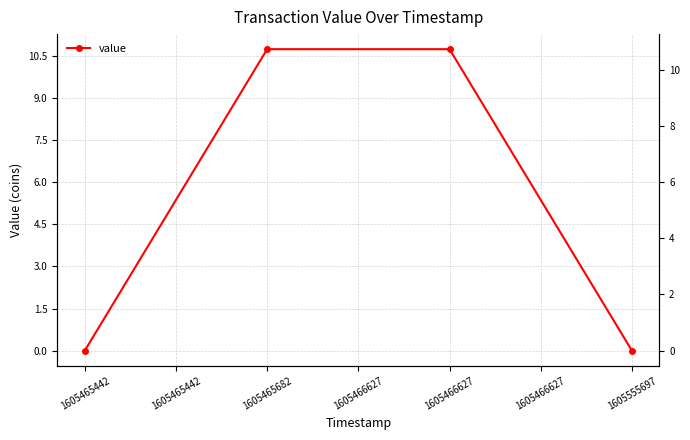

How many lines are shown in the chart?

1